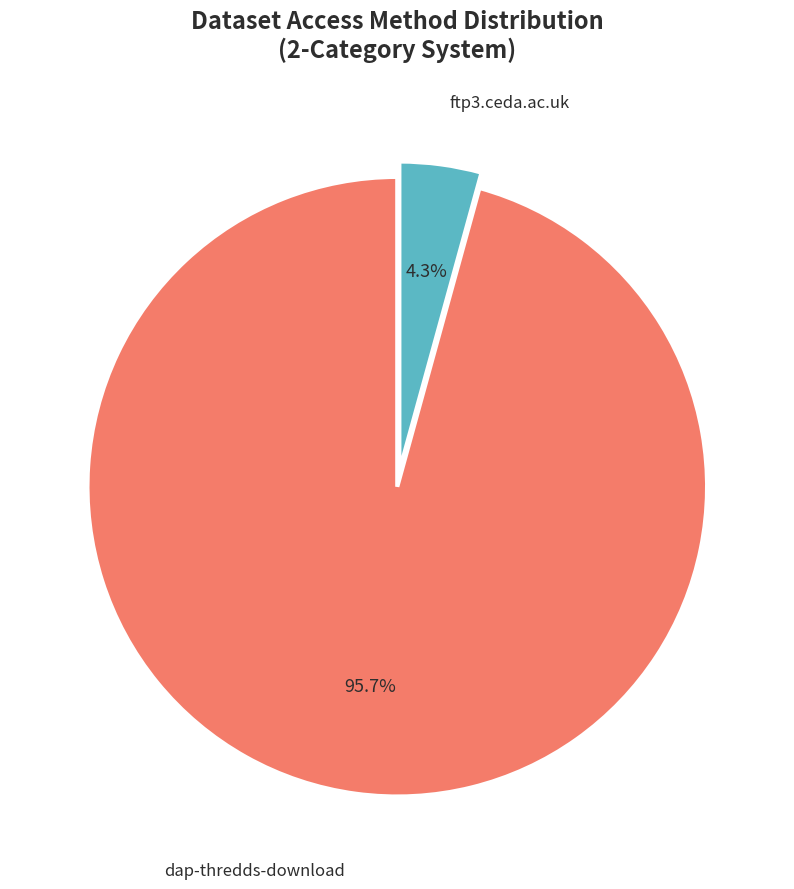

How many segments does this pie chart have?

2